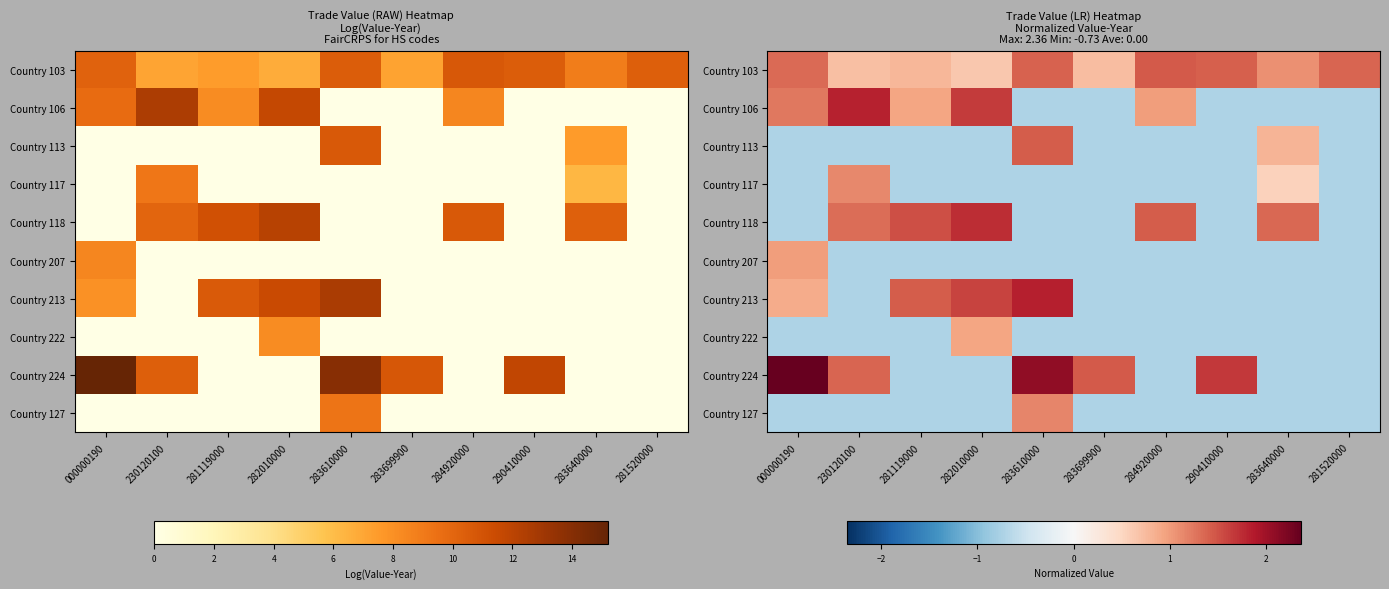

Is the value of Country 106 at 283640000 greater than the value of Country 207 at 283610000?

No